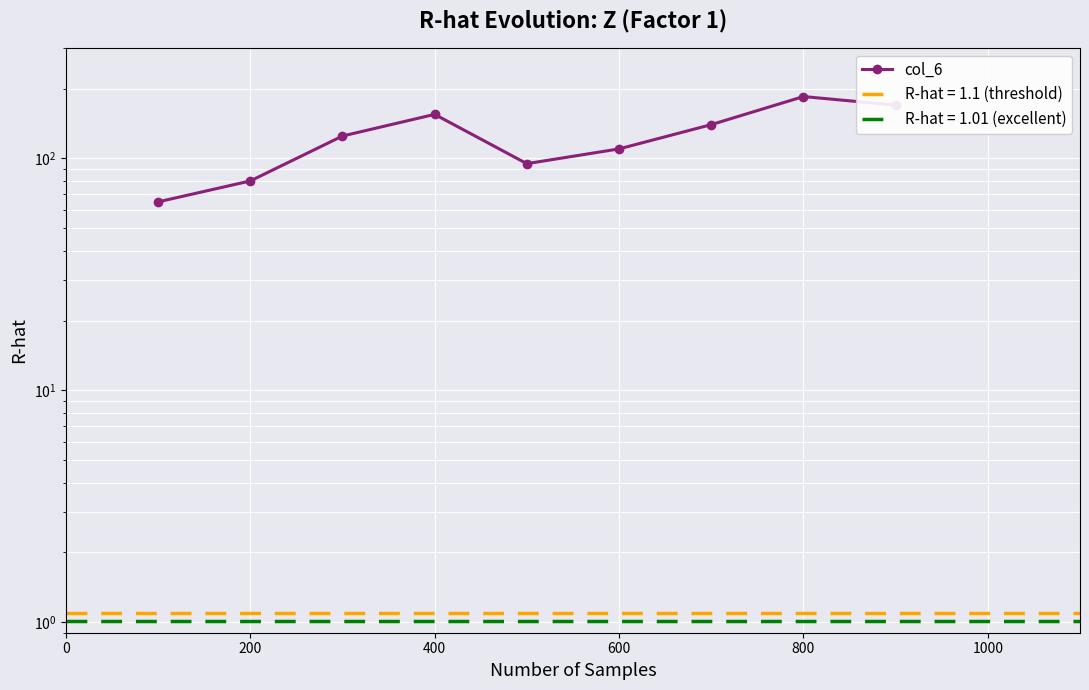

How many points are higher than both their immediate neighbors (excluding endpoints)?

2